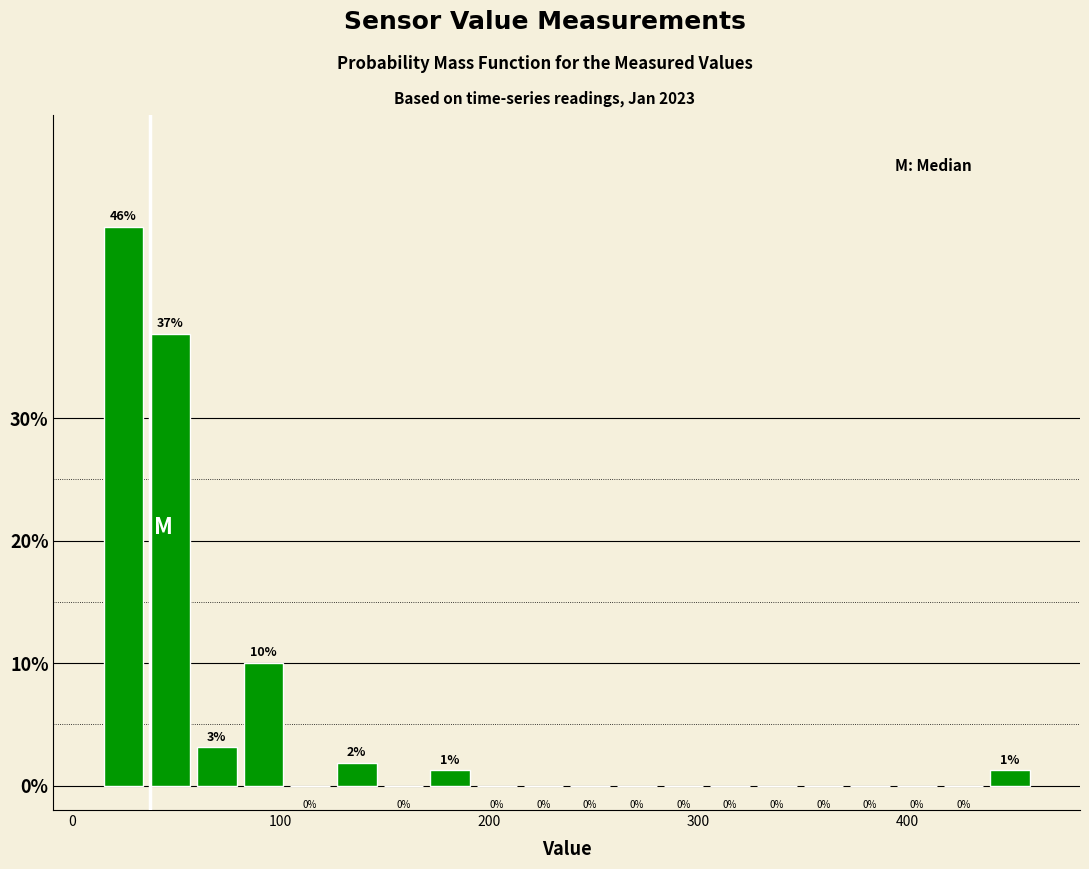

Read against the x-axis, roughly where is the centre of the tallest bar?

20